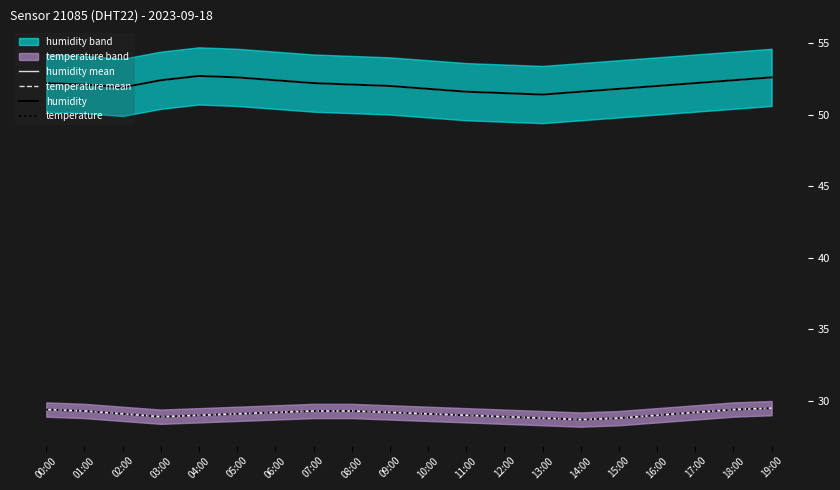

Rank the categories by humidity value from lowest to highest.

13:00, 12:00, 11:00, 14:00, 10:00, 15:00, 02:00, 09:00, 16:00, 01:00, 08:00, 00:00, 07:00, 17:00, 03:00, 06:00, 18:00, 05:00, 19:00, 04:00